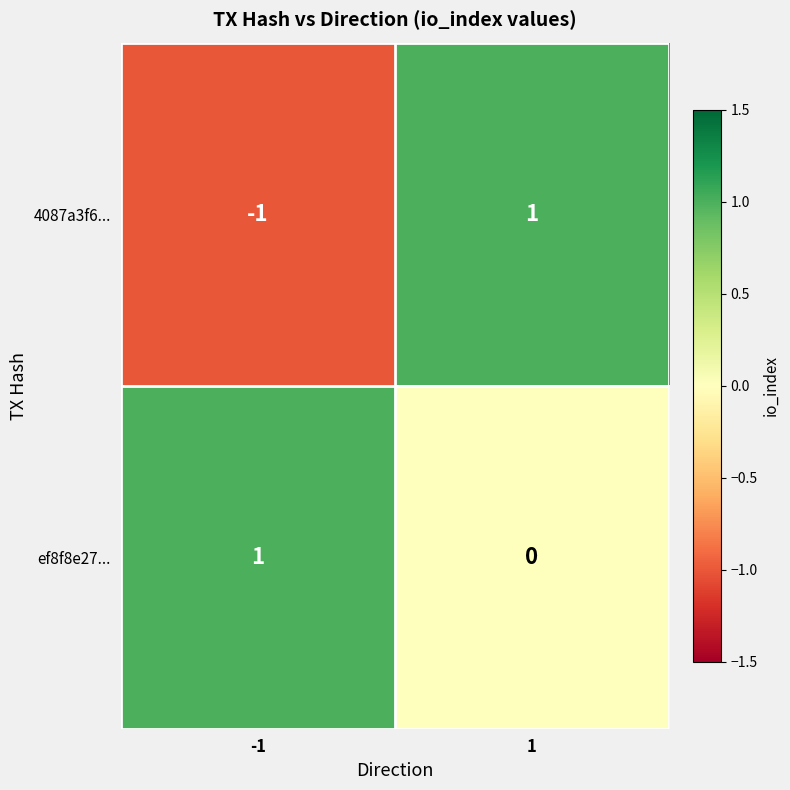

Which series has the largest total across all categories?

ef8f8e27...